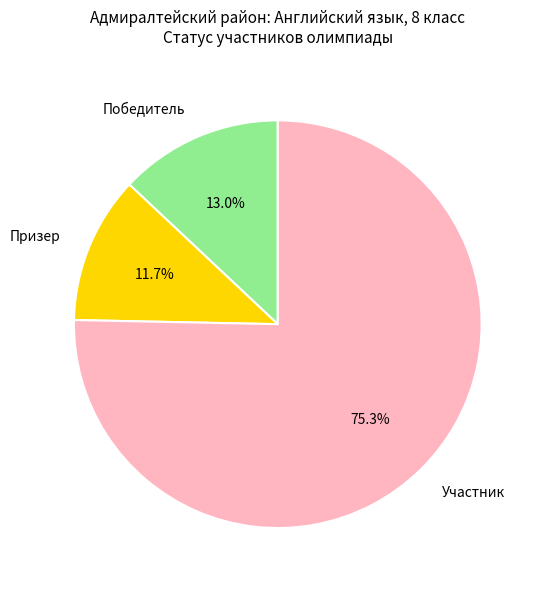

What percentage do Победитель and Участник together represent?

88.3%